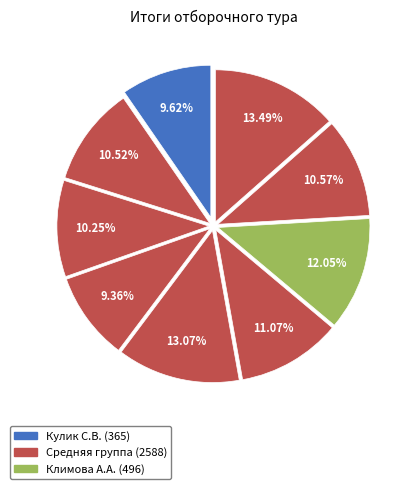

Is there a majority slice in this chart?

No